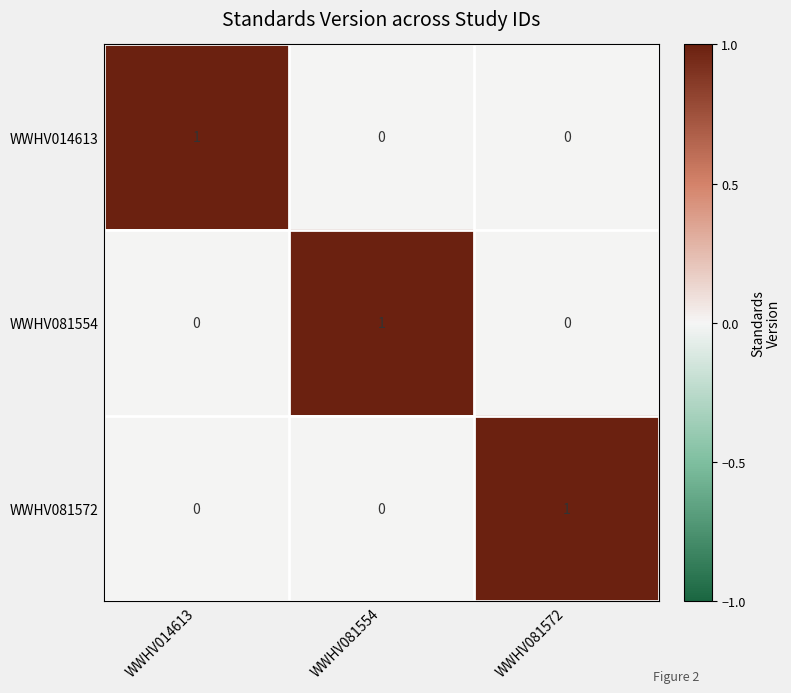

Reading right to left, extract all data points from this chart.

WWHV014613: 0	0	1
WWHV081554: 0	1	0
WWHV081572: 1	0	0